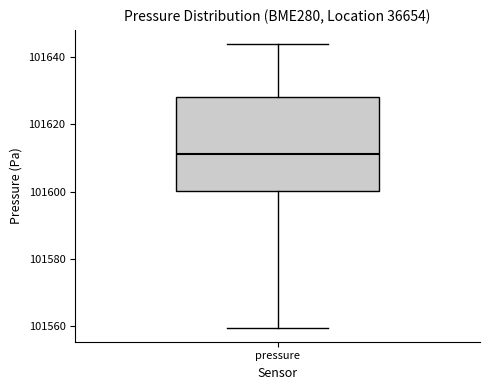

Where does the upper whisker of the box for pressure end on the y-axis? The values are not printed on the chart, so give them approximately, as read against the axis.

101644